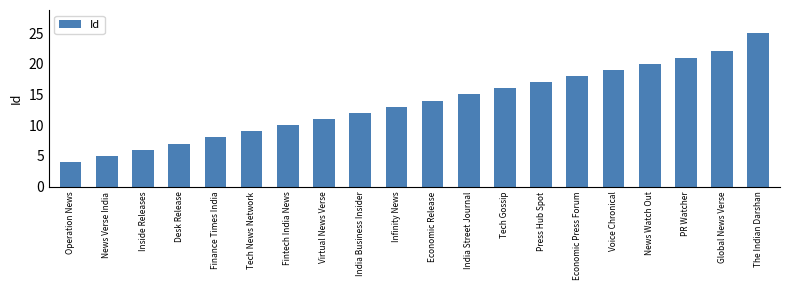

What is the approximate value at Economic Release, to the nearest 10?

10